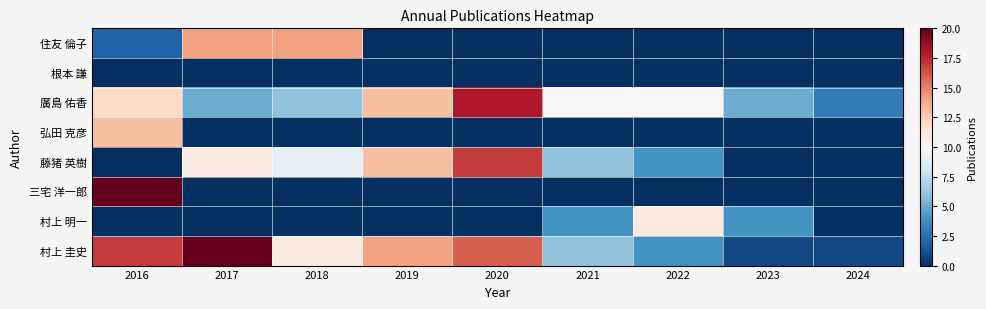

Reading left to right, extract all data points from this chart.

住友 倫子: 2016=2	2017=14	2018=14	2019=0	2020=0	2021=0	2022=0	2023=0	2024=0
根本 謙: 2016=0	2017=0	2018=0	2019=0	2020=0	2021=0	2022=0	2023=0	2024=0
廣島 佑香: 2016=12	2017=5	2018=6	2019=13	2020=18	2021=10	2022=10	2023=5	2024=3
弘田 克彦: 2016=13	2017=0	2018=0	2019=0	2020=0	2021=0	2022=0	2023=0	2024=0
藤猪 英樹: 2016=0	2017=11	2018=9	2019=13	2020=17	2021=6	2022=4	2023=0	2024=0
三宅 洋一郎: 2016=20	2017=0	2018=0	2019=0	2020=0	2021=0	2022=0	2023=0	2024=0
村上 明一: 2016=0	2017=0	2018=0	2019=0	2020=0	2021=4	2022=11	2023=4	2024=0
村上 圭史: 2016=17	2017=20	2018=11	2019=14	2020=16	2021=6	2022=4	2023=1	2024=1